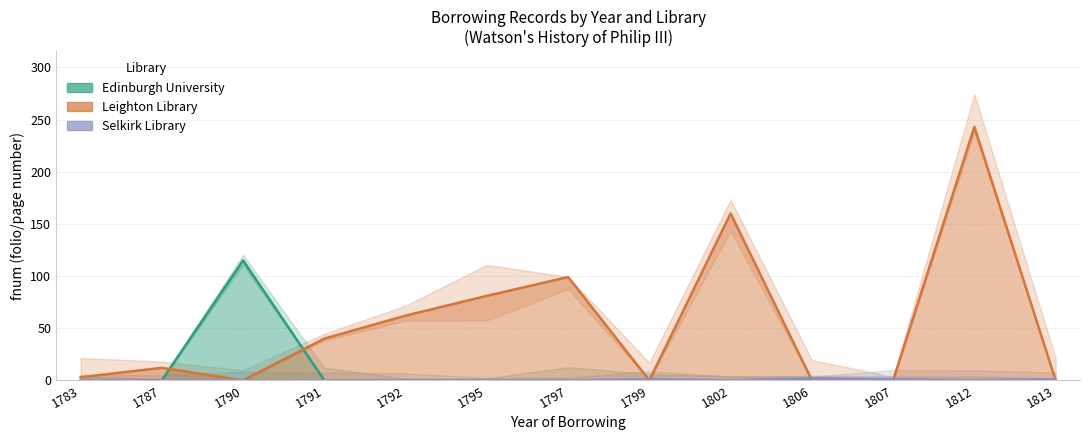

The Edinburgh University series shows 51 at 1799. True or false?

False